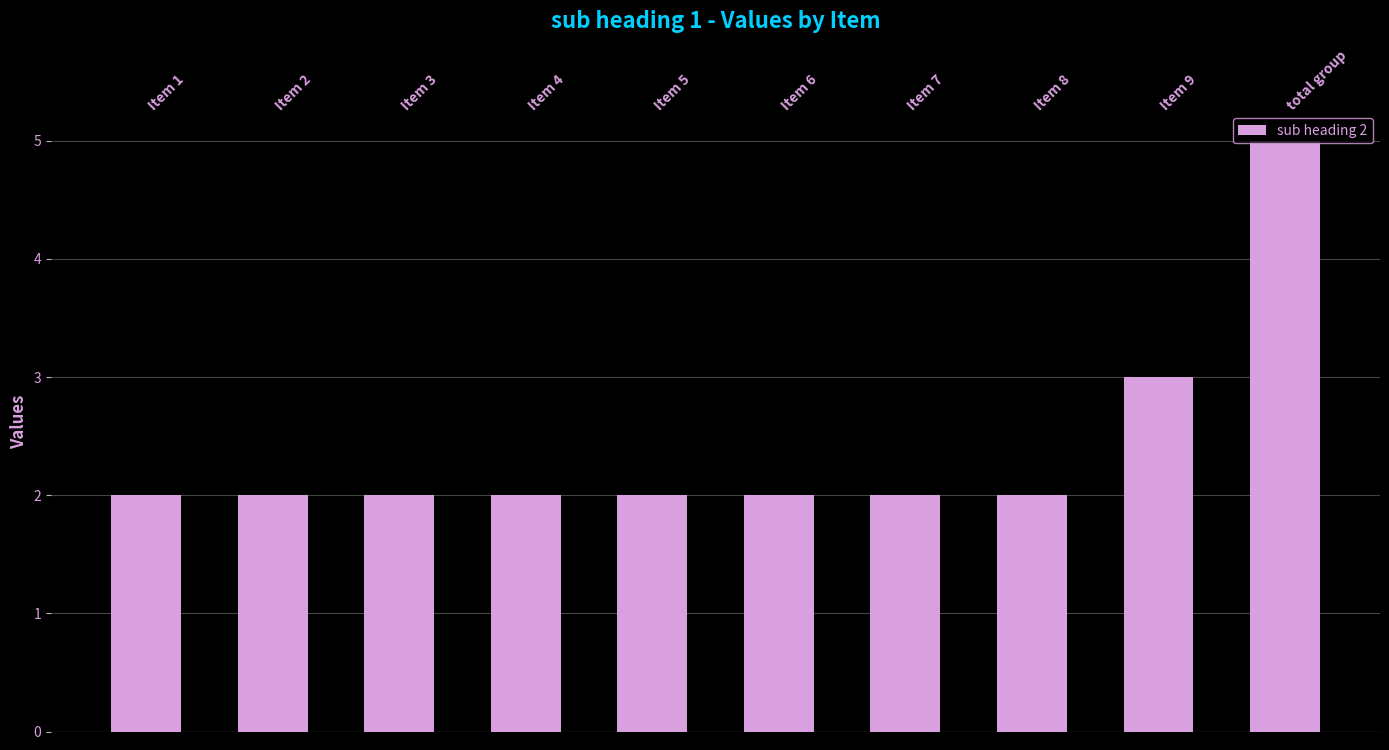

What is the change in value from Item 6 to Item 9?

+1